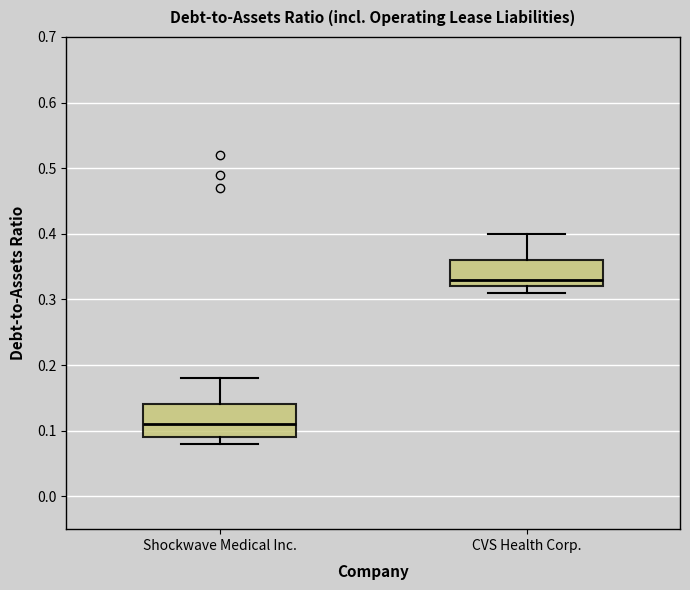

Reading left to right, read every box against the y-axis: the position of its median line, the range the box covers, and the ends of its whiskers. The values are not printed on the chart, so give them approximately, as read against the axis.

Shockwave Medical Inc.: median 0.11, box 0.09 to 0.14, whiskers 0.08 to 0.18
CVS Health Corp.: median 0.33, box 0.32 to 0.36, whiskers 0.31 to 0.40